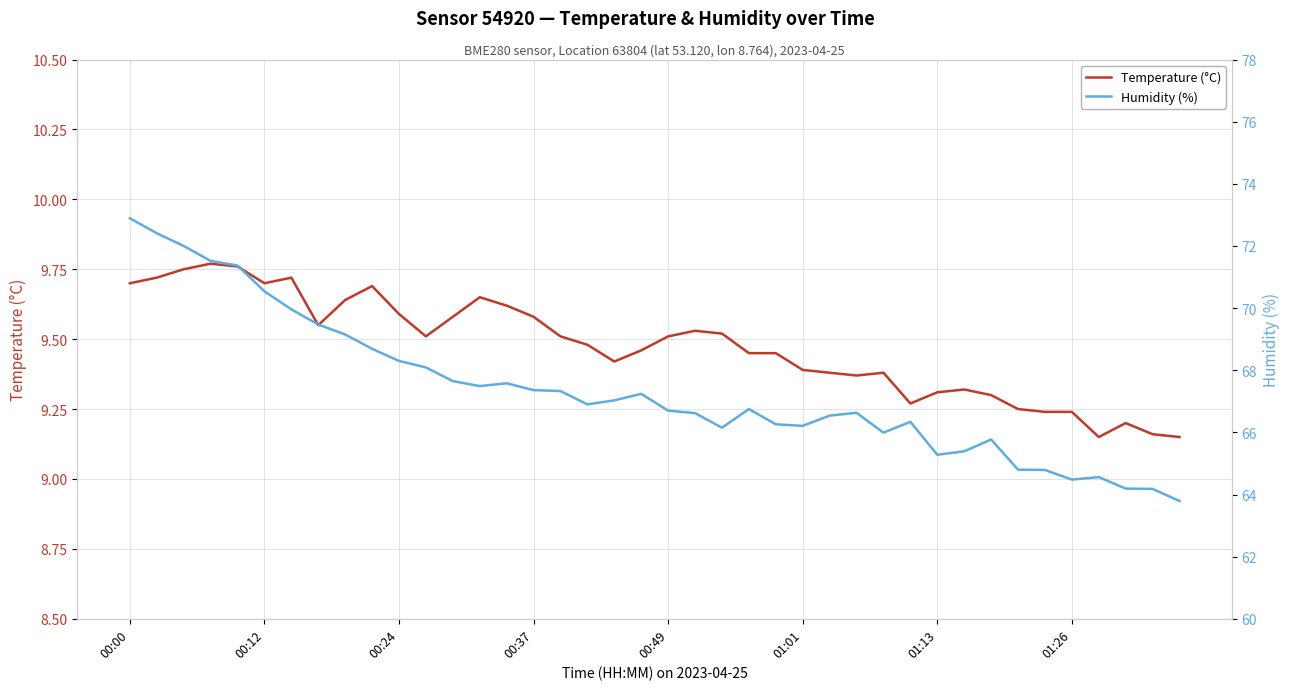

Does the chart display data point markers on the line(s)?

No